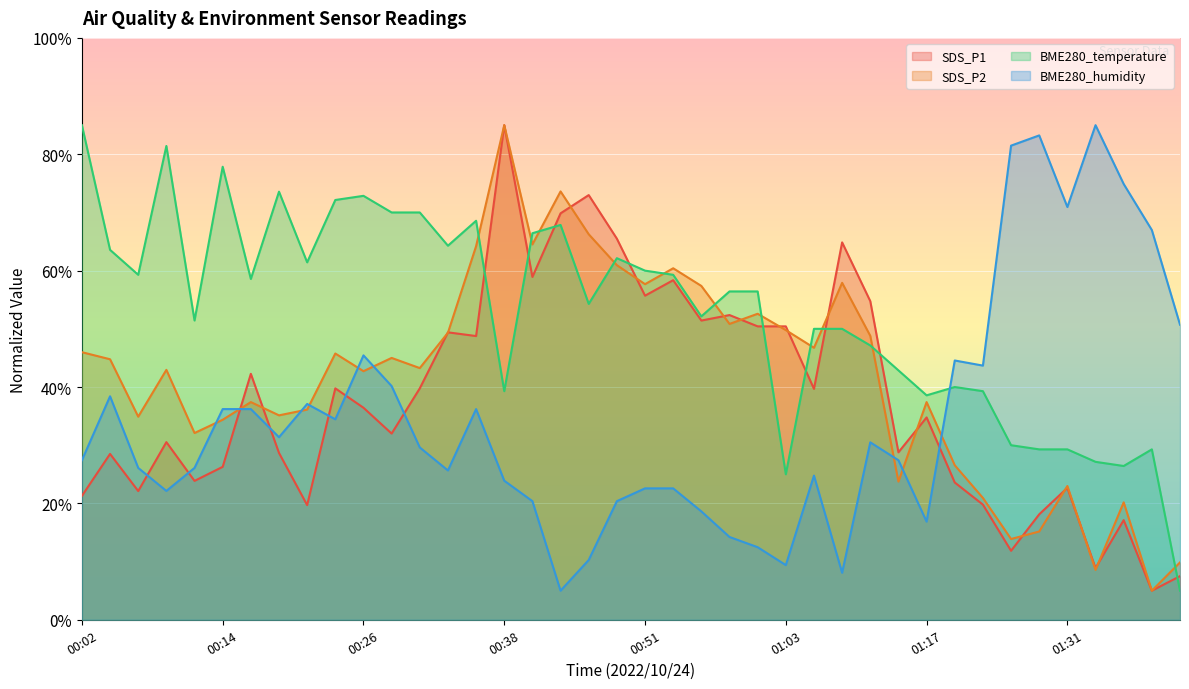

In BME280_temperature, how many points are higher than both neighbors (excluding endpoints)?

9